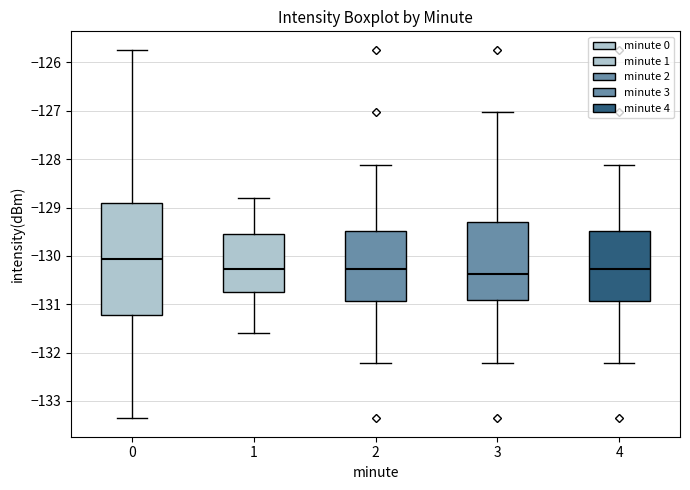

Which box is the tallest, from its lower edge to its upper edge?

0